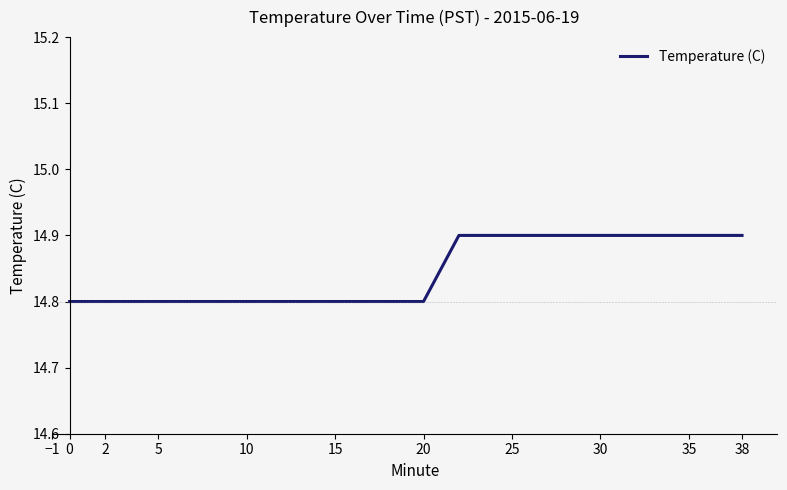

What is the greatest value displayed?

14.9